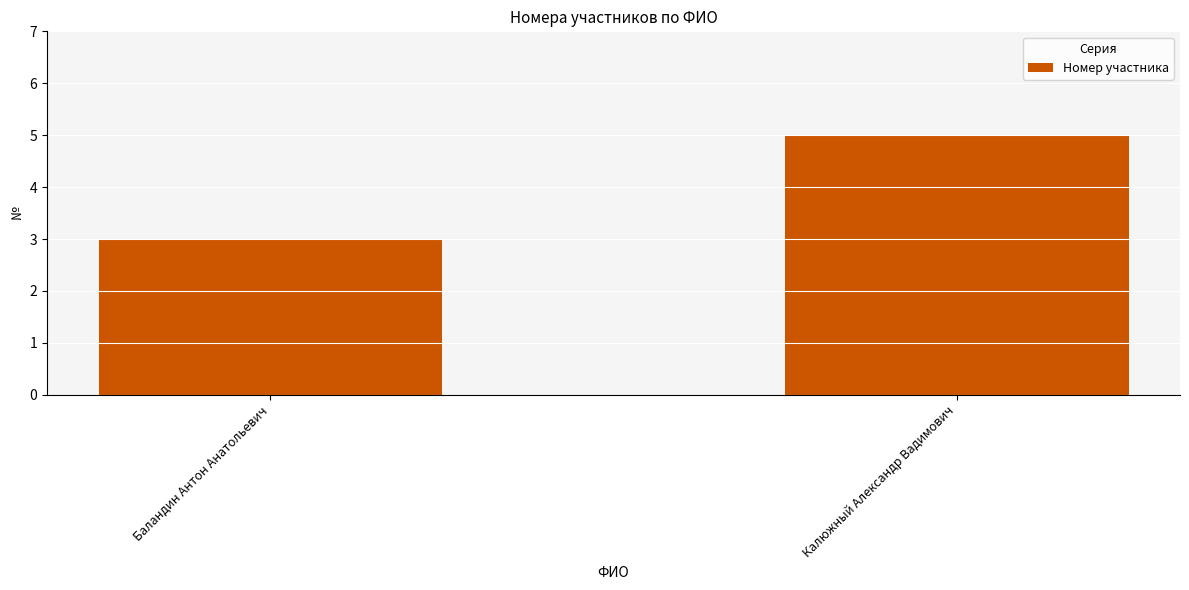

How many bars are there in total?

2